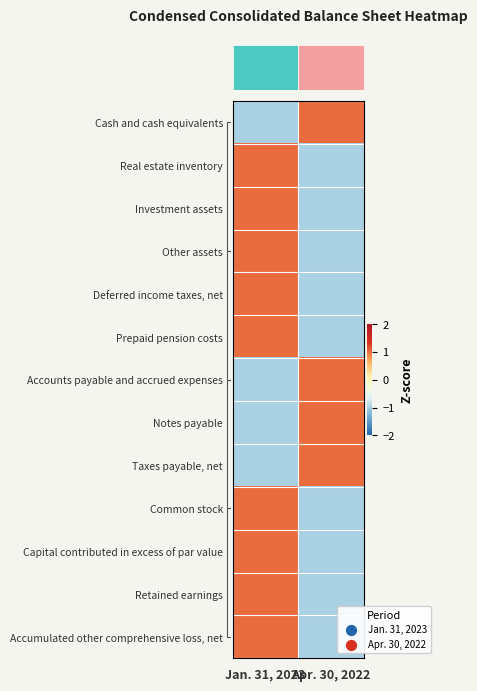

Which has a higher value, Jan. 31, 2023 or Apr. 30, 2022?

Apr. 30, 2022